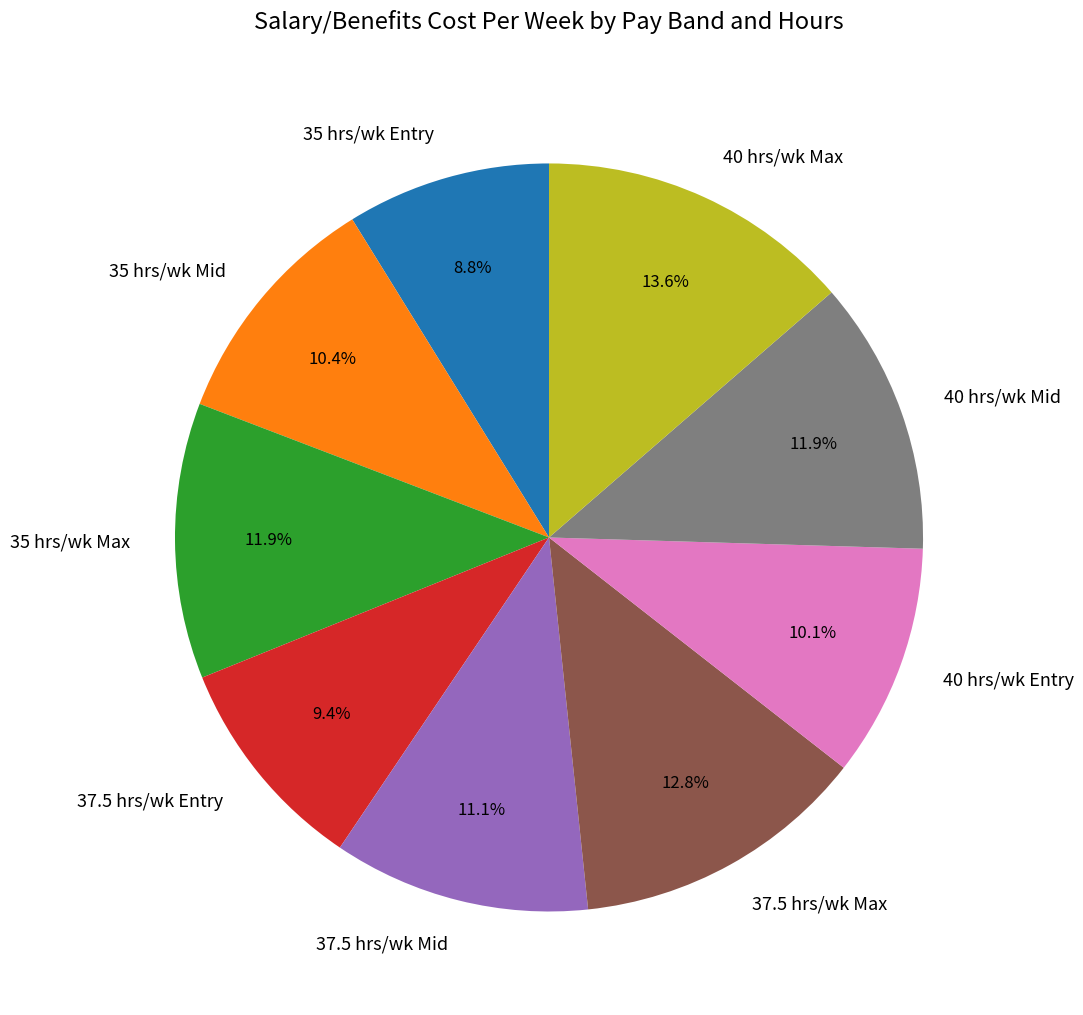

Between 40 hrs/wk Mid and 35 hrs/wk Mid, which is larger?

40 hrs/wk Mid